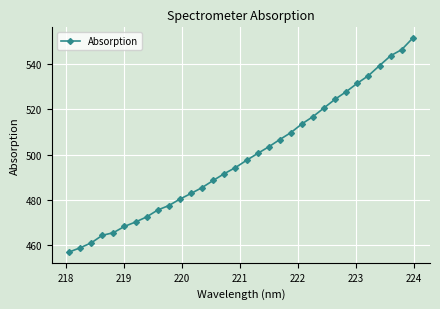

How many values are below 497?

16